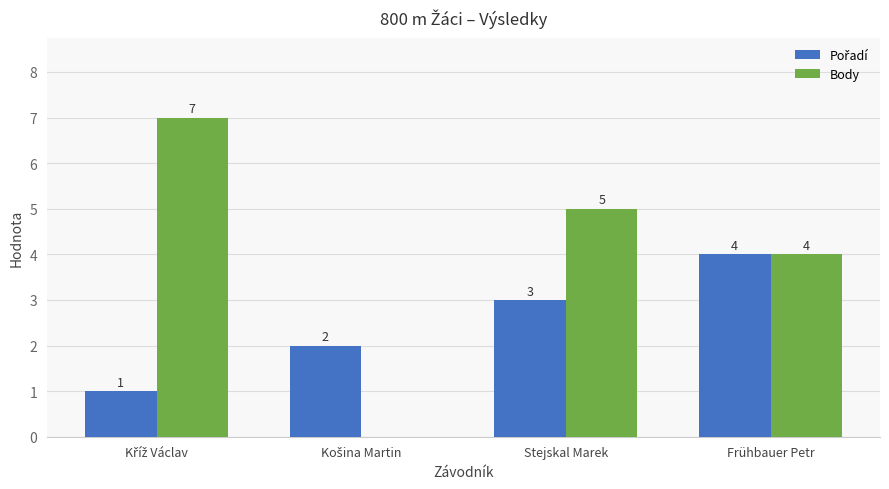

The Body series shows 4 at Frühbauer Petr. True or false?

True